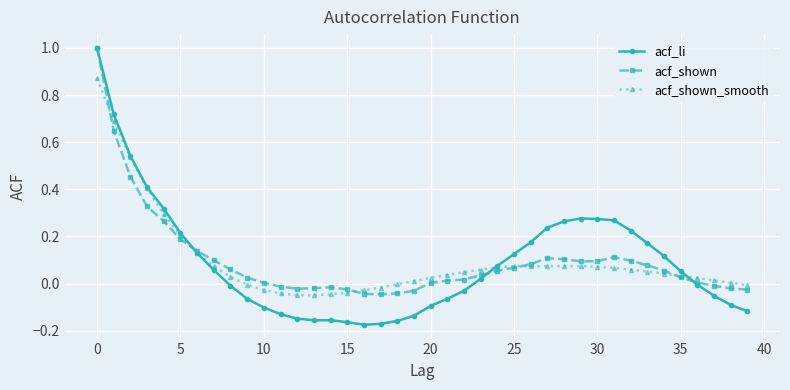

Which series has the widest spread of values?

acf_li